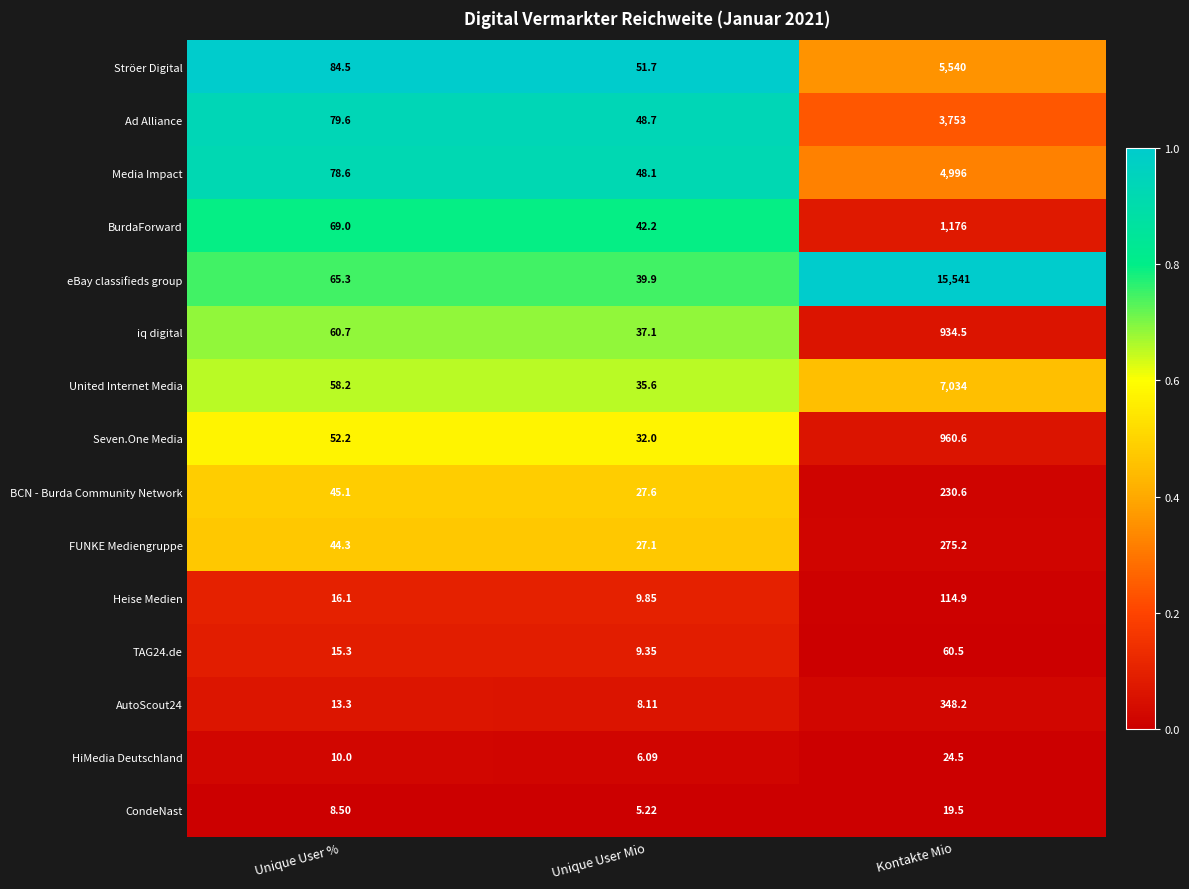

Which series has the largest total across all categories?

eBay classifieds group